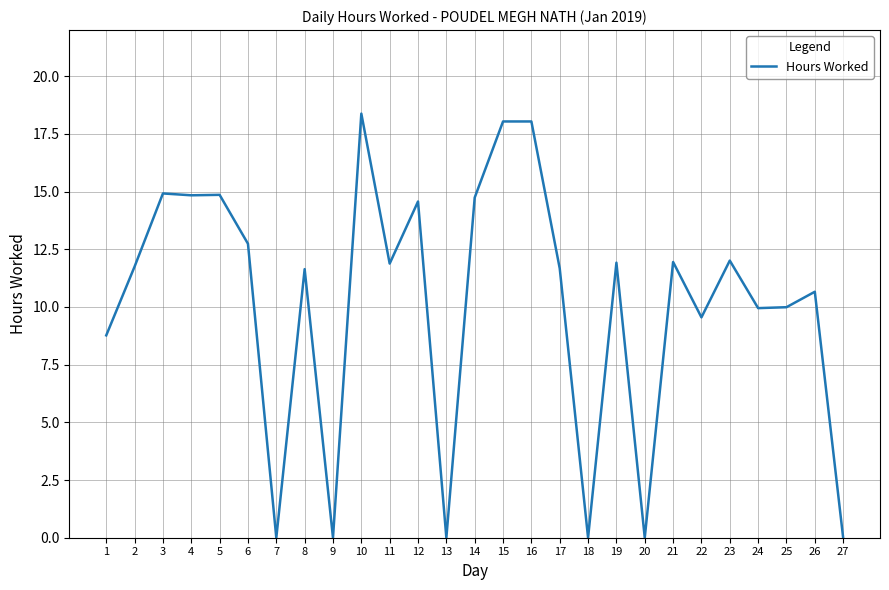

What is the maximum value shown in the chart?

18.4